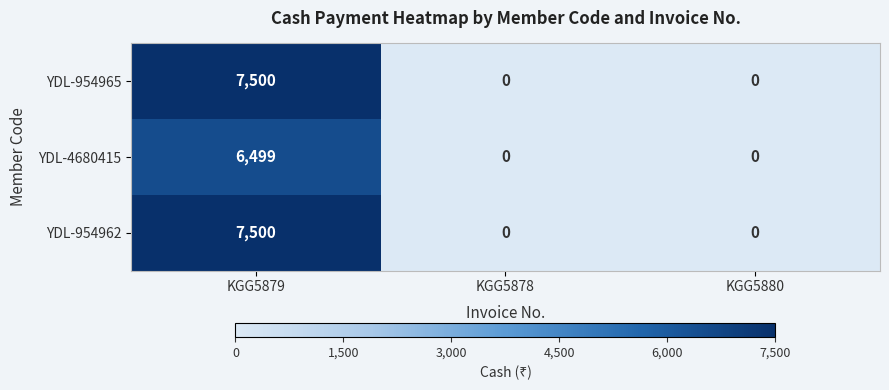

What is the spread (max minus min) of values at KGG5879?

1001